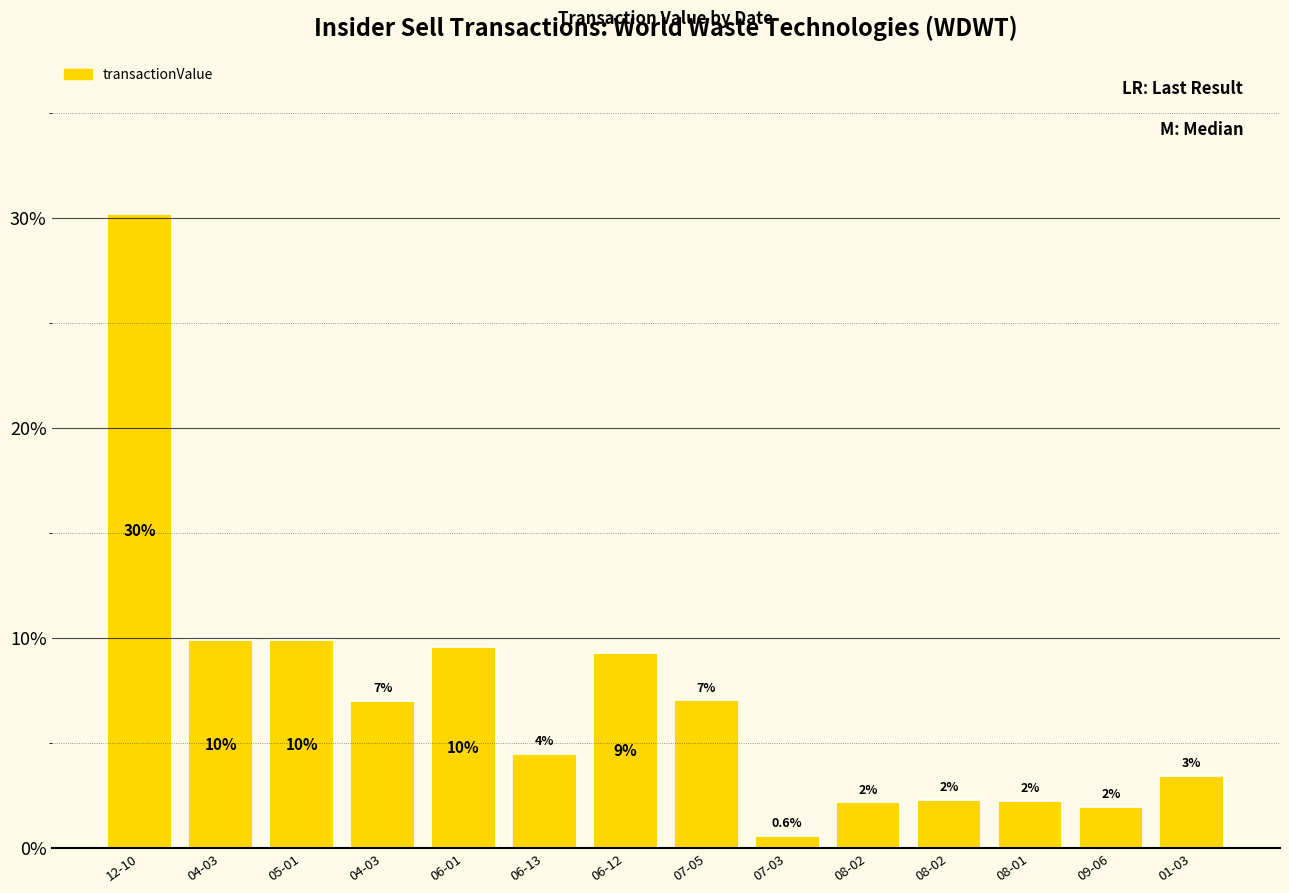

Which category has the highest value across all series?

12-10